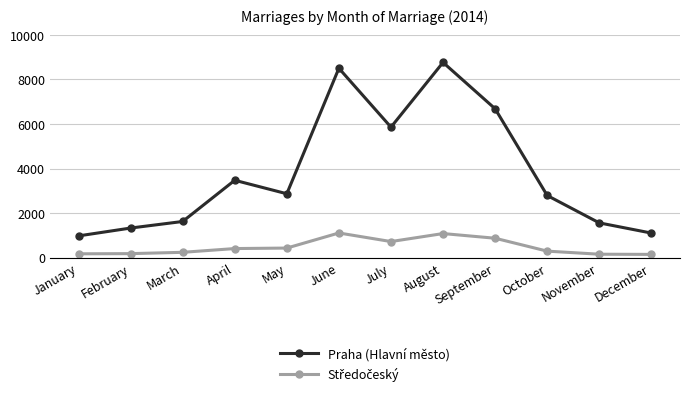

Count the number of data series in this chart.

2